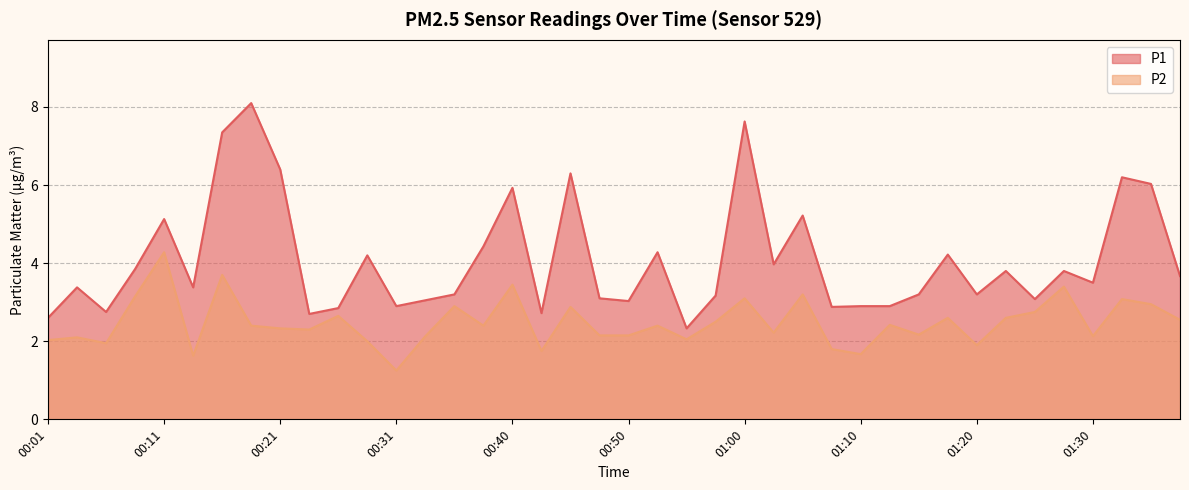

What is the label of the 12th point from the left?

00:28